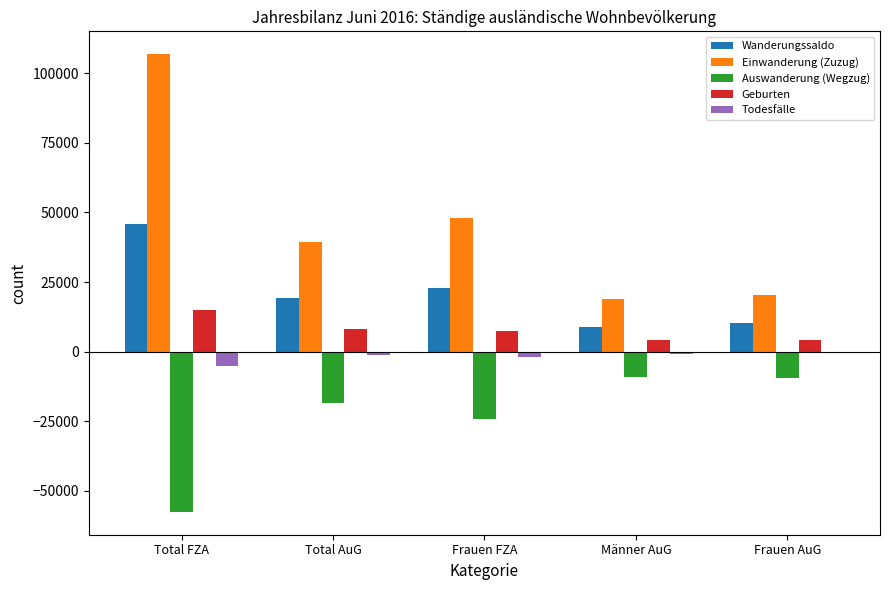

What is the average value of the Auswanderung (Wegzug) series?

-23780